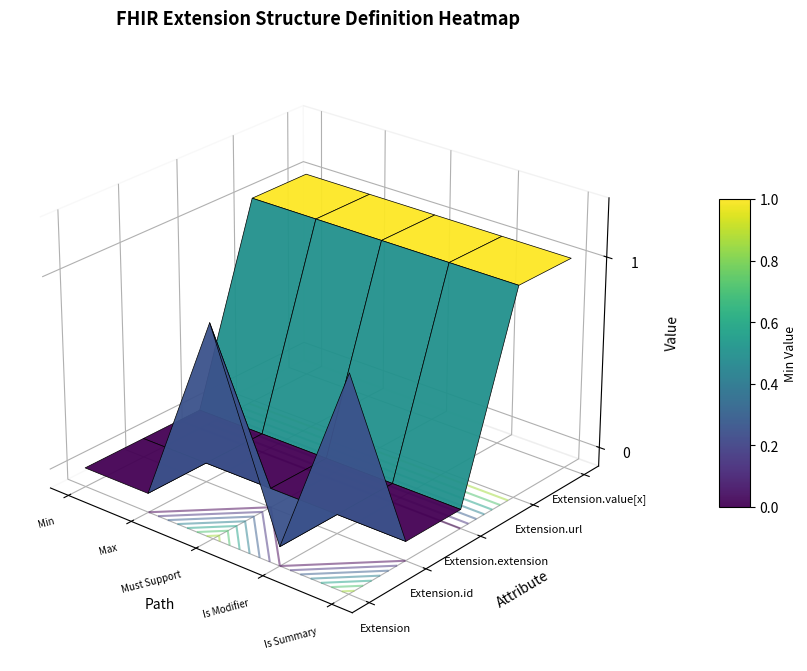

The Extension.value[x] series shows 2 at 0. True or false?

False